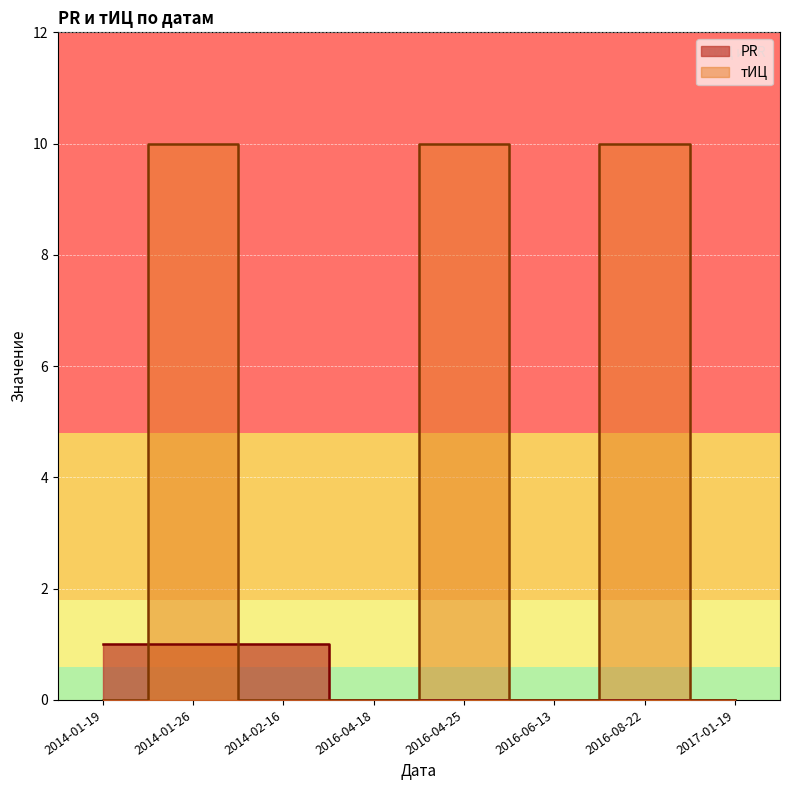

How many lines are shown in the chart?

2